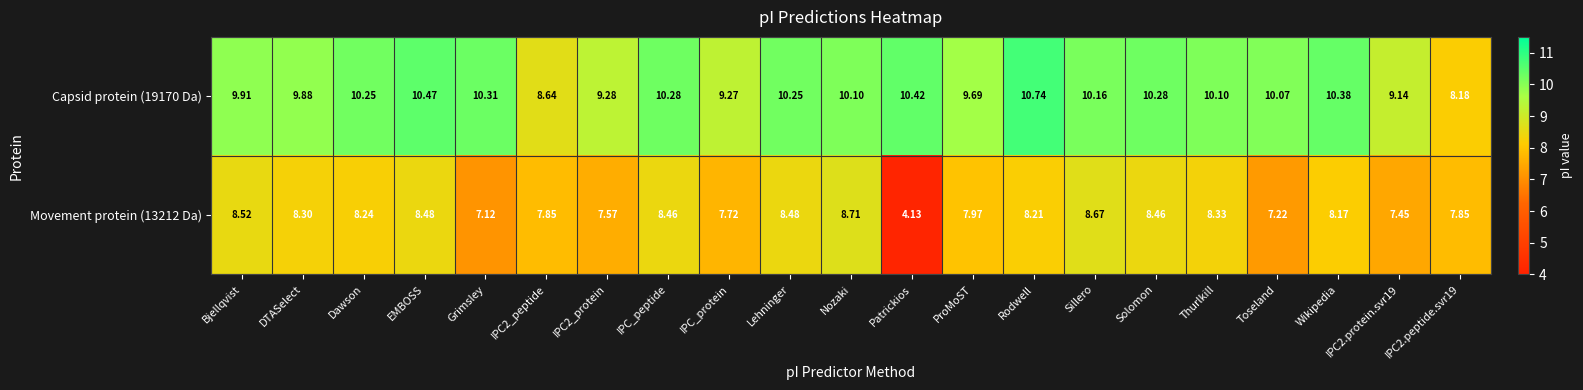

At which label does Movement protein (13212 Da) reach its minimum?

Patrickios